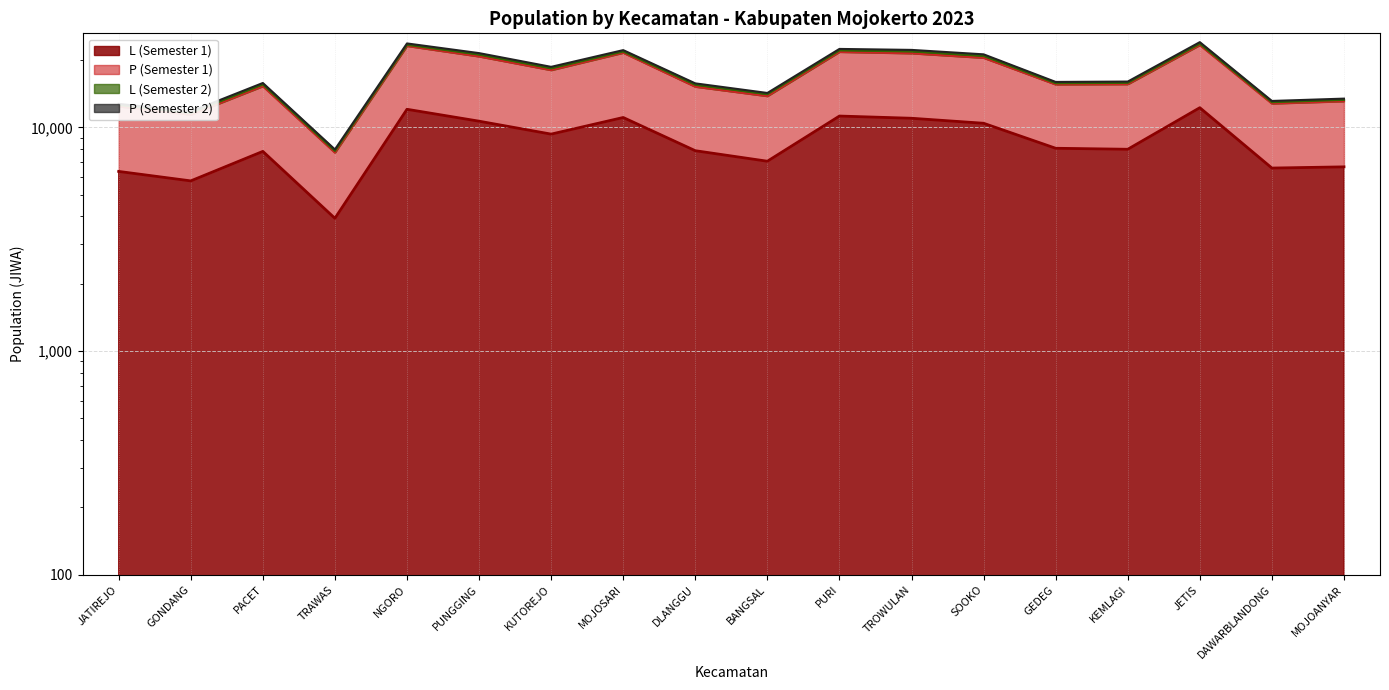

Does the chart have visible grid lines?

Yes